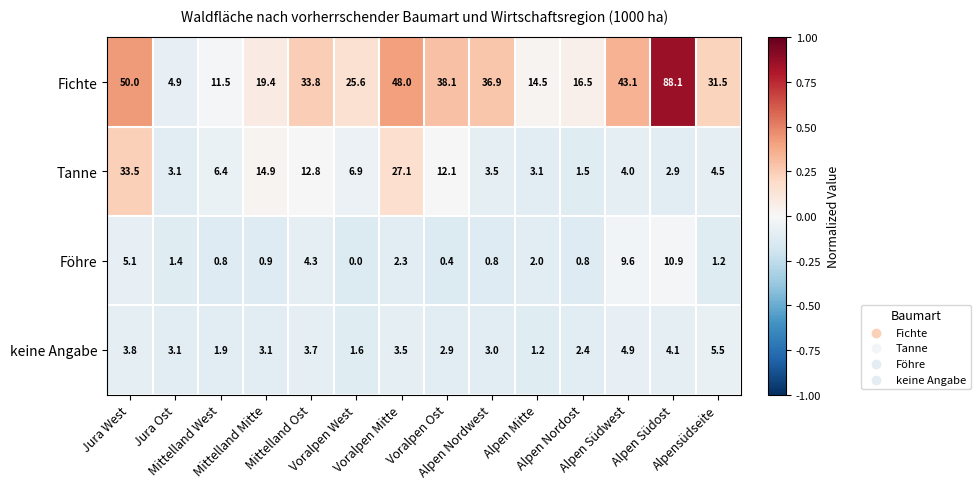

What is the greatest value displayed?

88.1